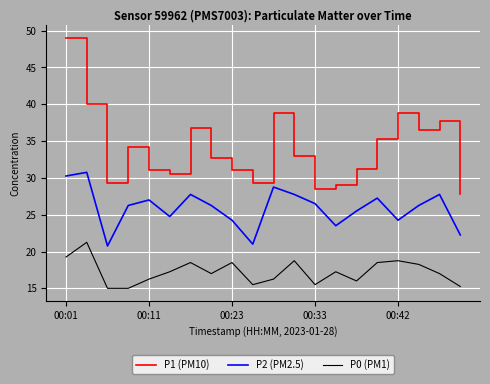

Which series has the largest total across all categories?

P1 (PM10)